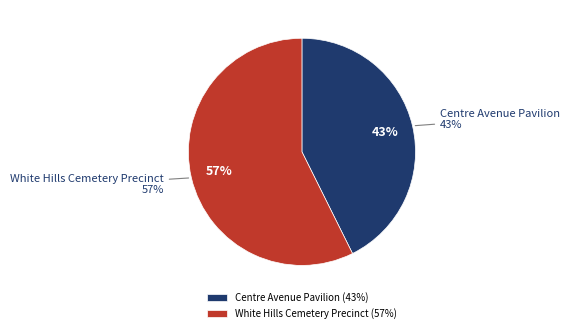

What is the smallest slice in the pie chart?

Centre Avenue Pavilion